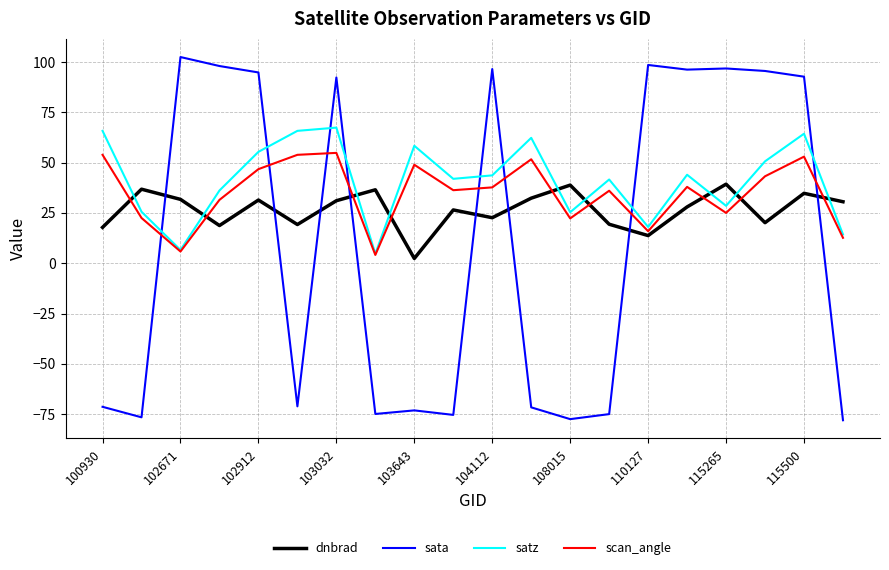

What is the maximum value for satz?

67.4